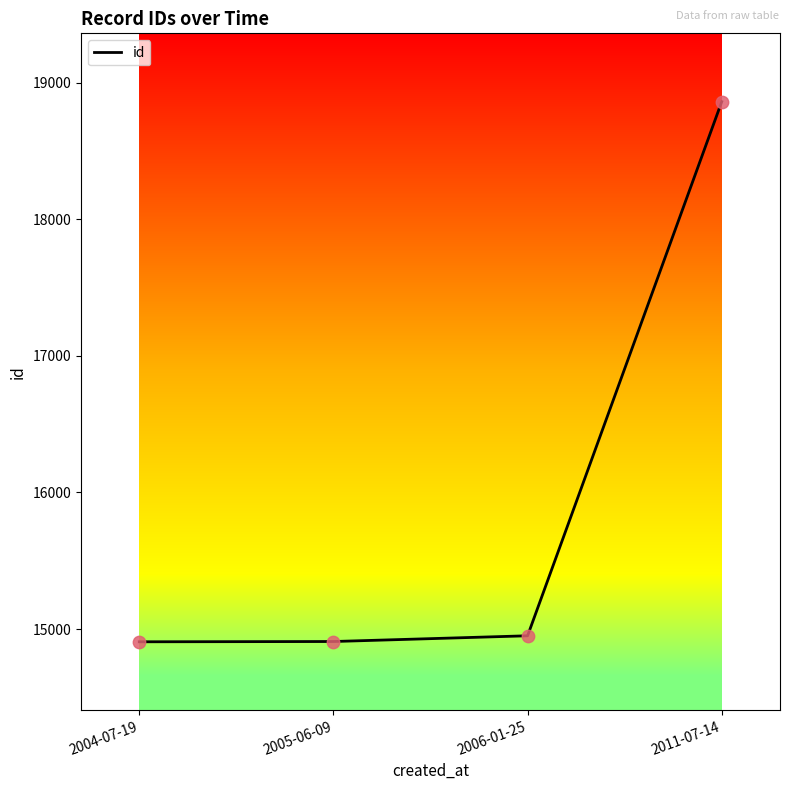

What is the ratio of the value at 2005-06-09 to the value at 2011-07-14?

0.8